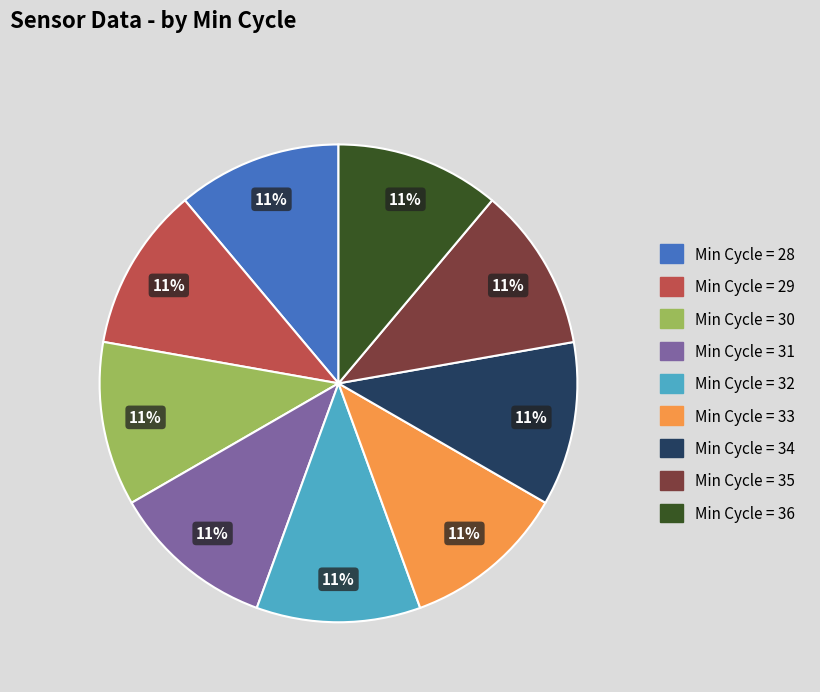

To the nearest percent, what is the average slice percentage?

11%